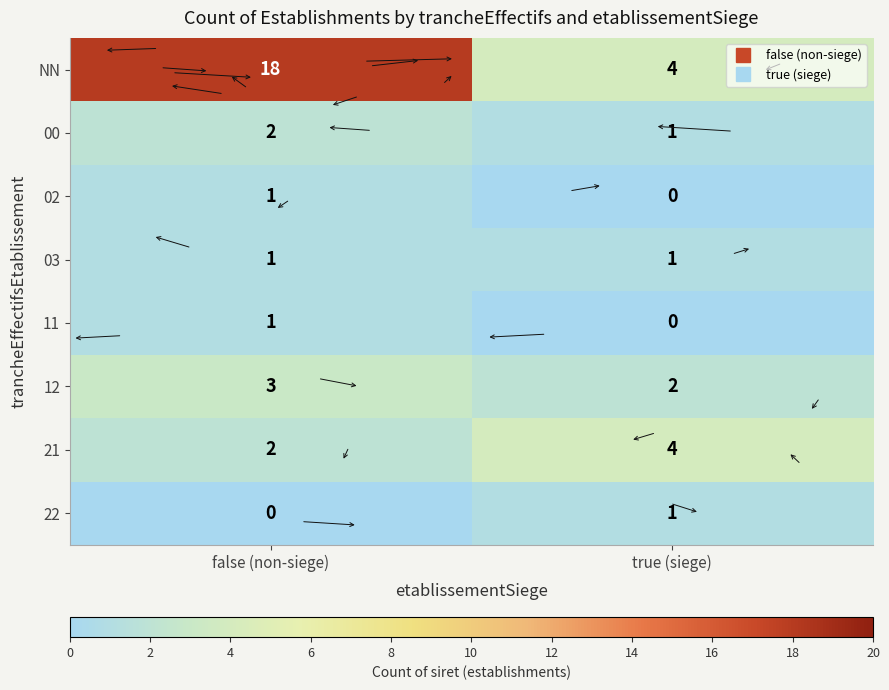

What is the sum of the 21 values at false (non-siege) and true (siege)?

6